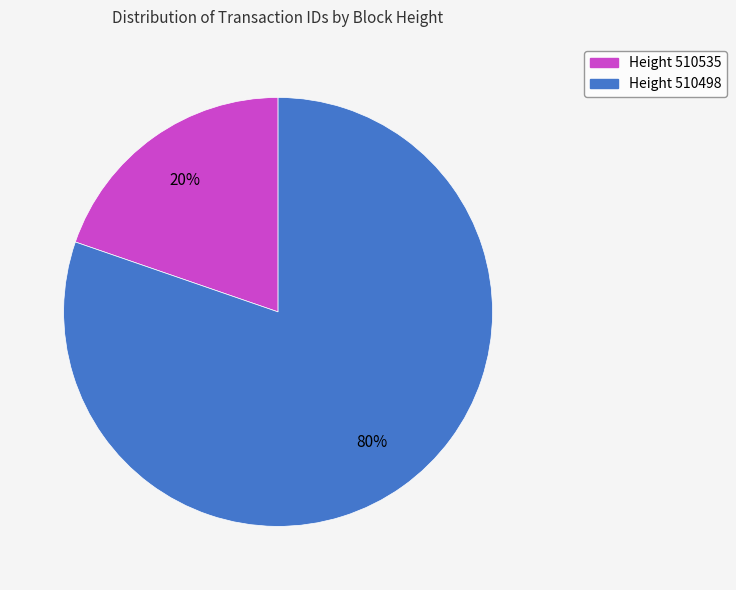

The Height 510535 slice represents 25% of the pie. True or false?

False